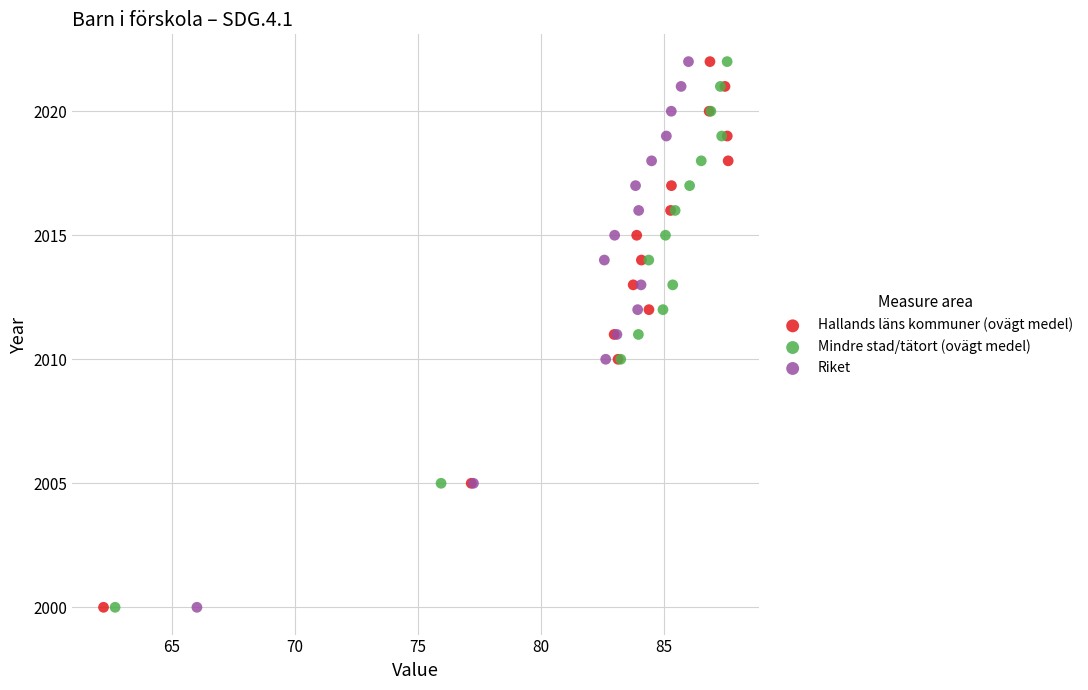

What are all the series names shown in the legend?

Hallands läns kommuner (ovägt medel), Mindre stad/tätort (ovägt medel), Riket